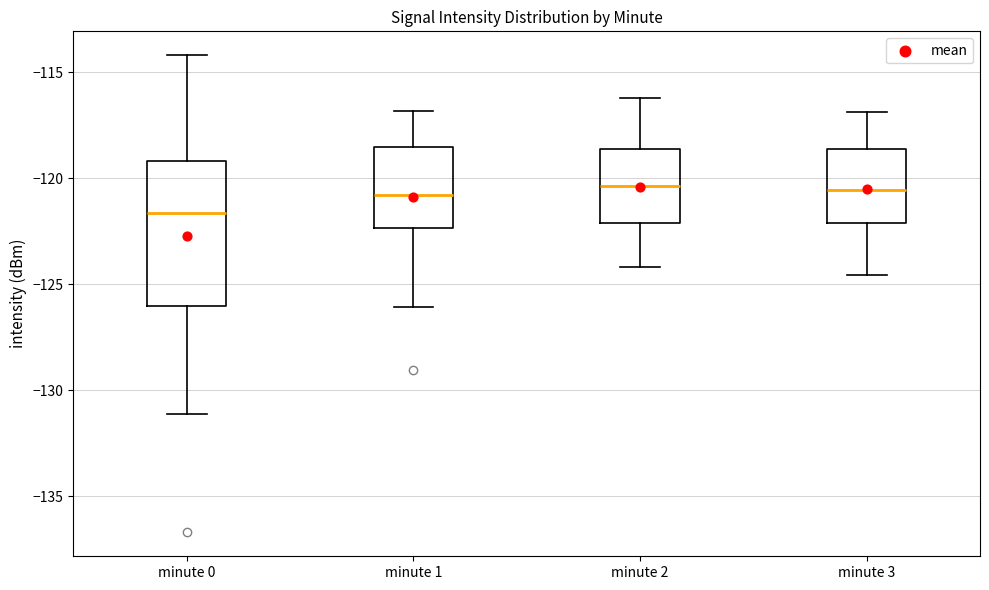

Comparing the boxes themselves (not the whiskers), which one is the tallest?

minute 0